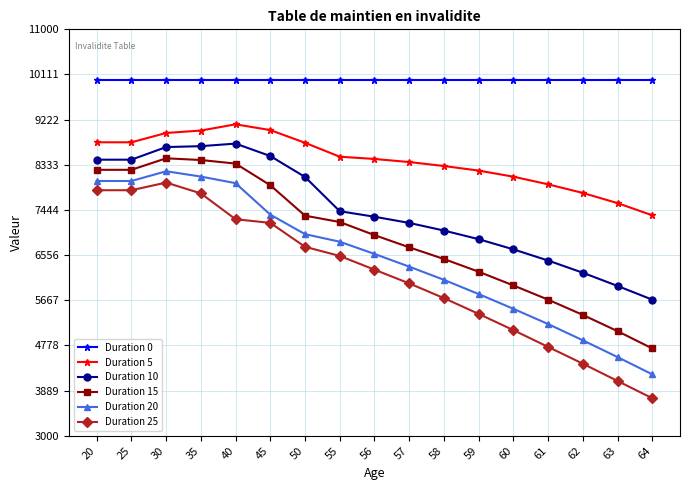

How many lines are shown in the chart?

6